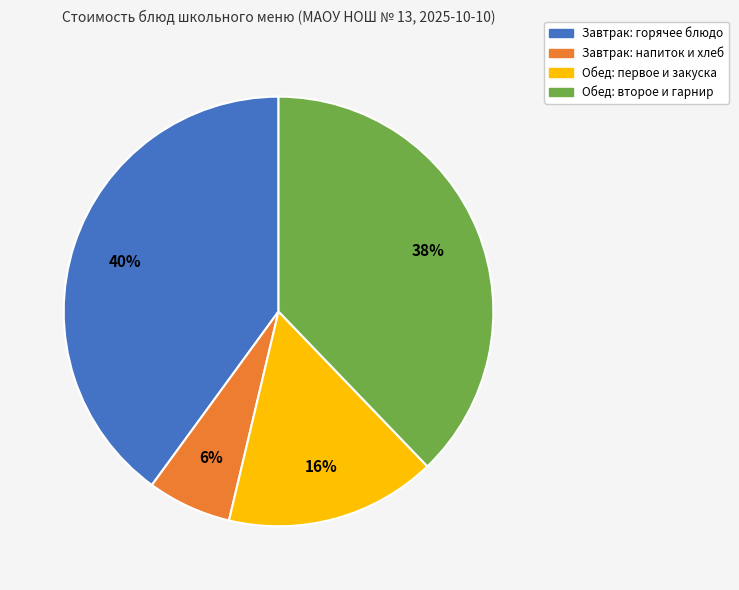

Does any single category account for the majority?

No